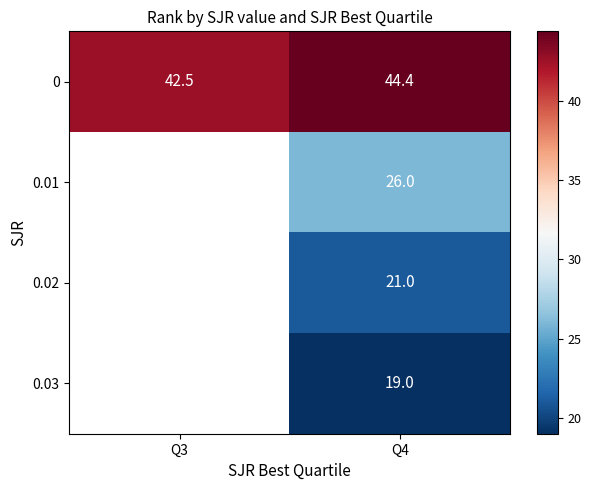

Which label corresponds to the largest value in the chart?

Q4